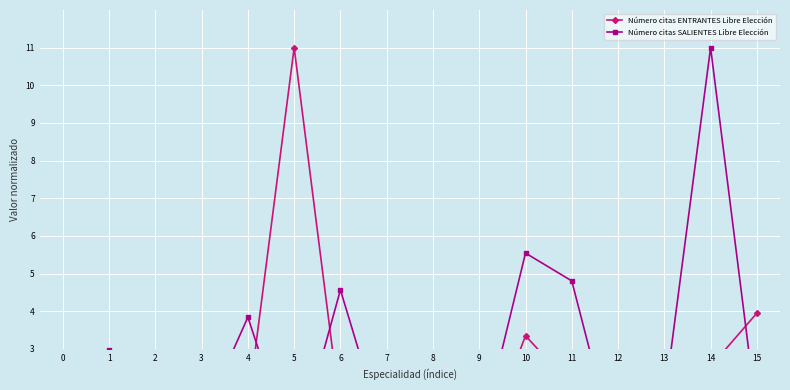

Which category has the highest value across all series?

5